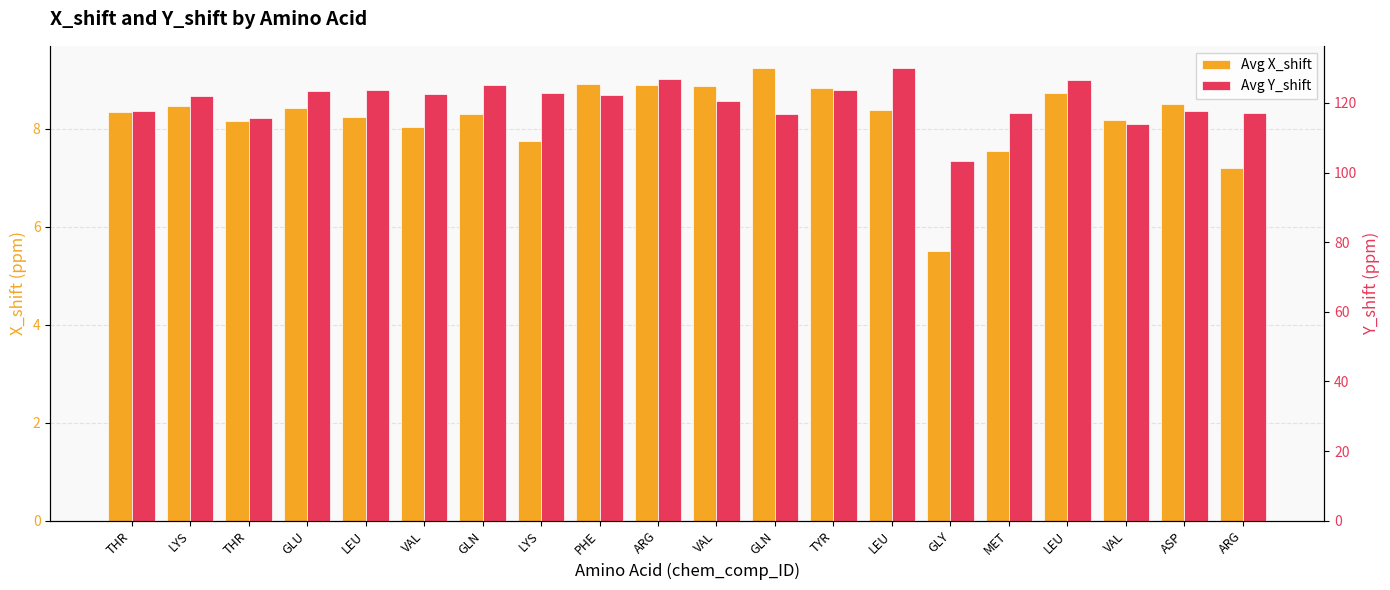

Where is Avg X_shift nearest to the value 7?

ARG